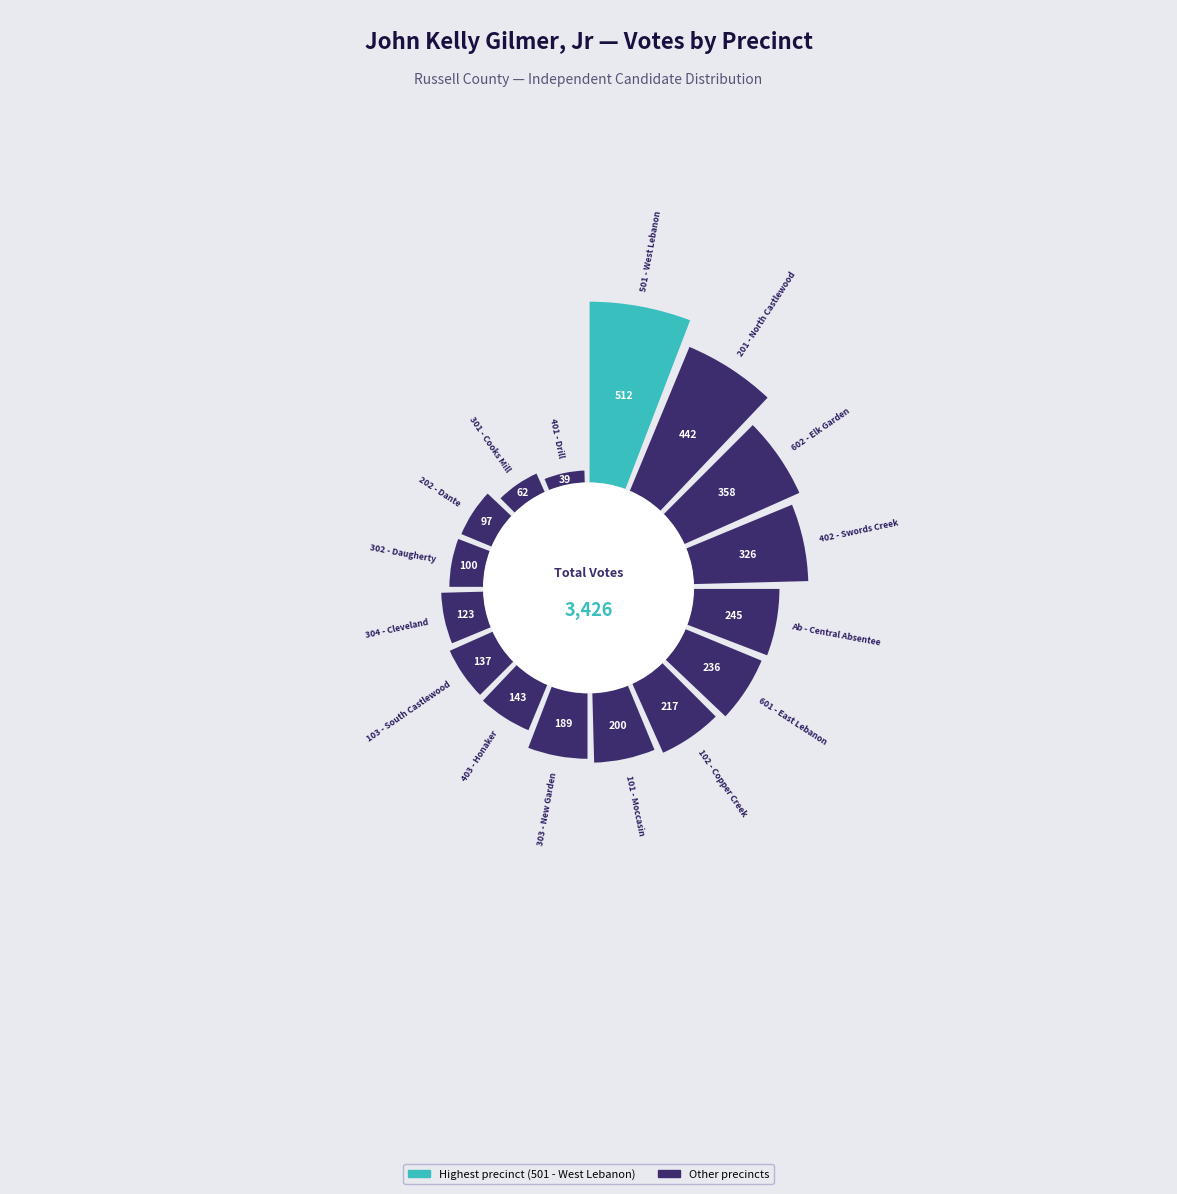

Is Ab - Central Absentee the majority of the pie?

No